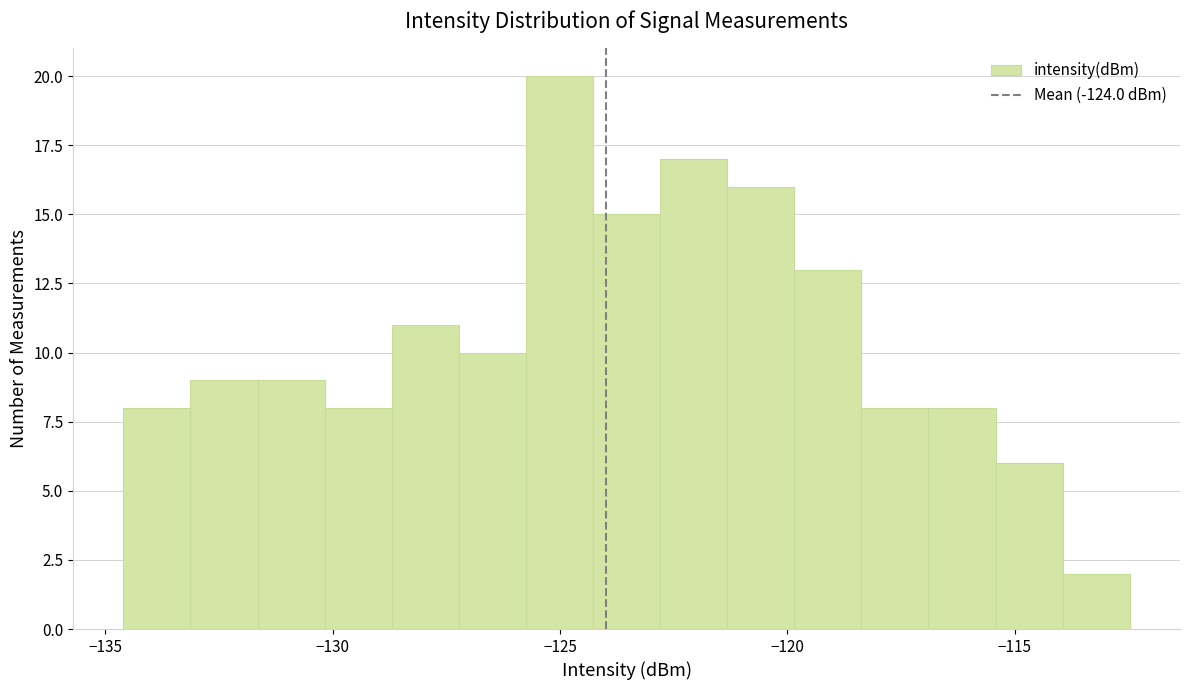

Around what value on the x-axis is the tallest bar? Give the approximate position of its centre, as read against the axis.

-125.0